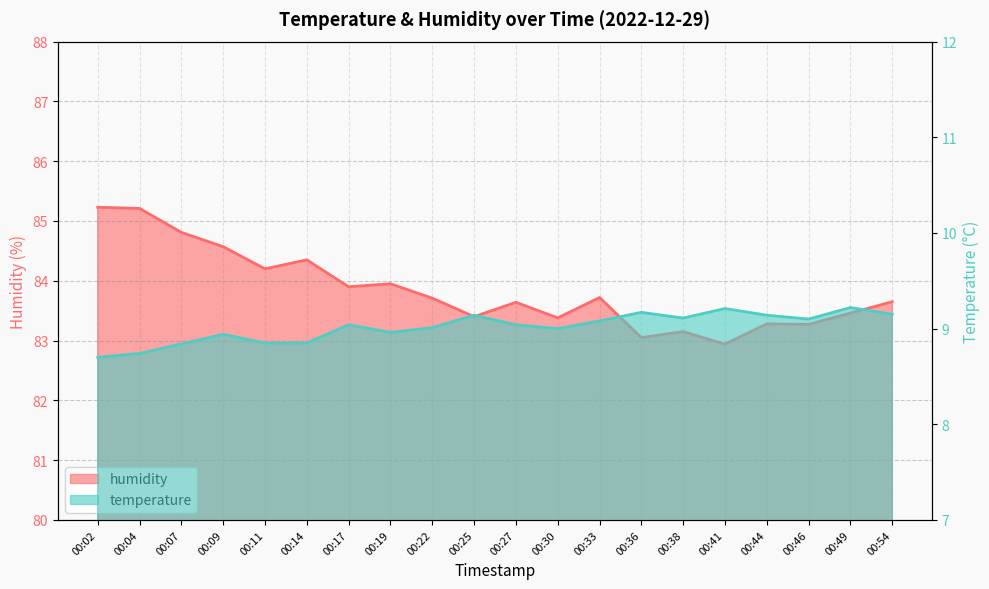

True or false: humidity and temperature intersect in this chart.

False